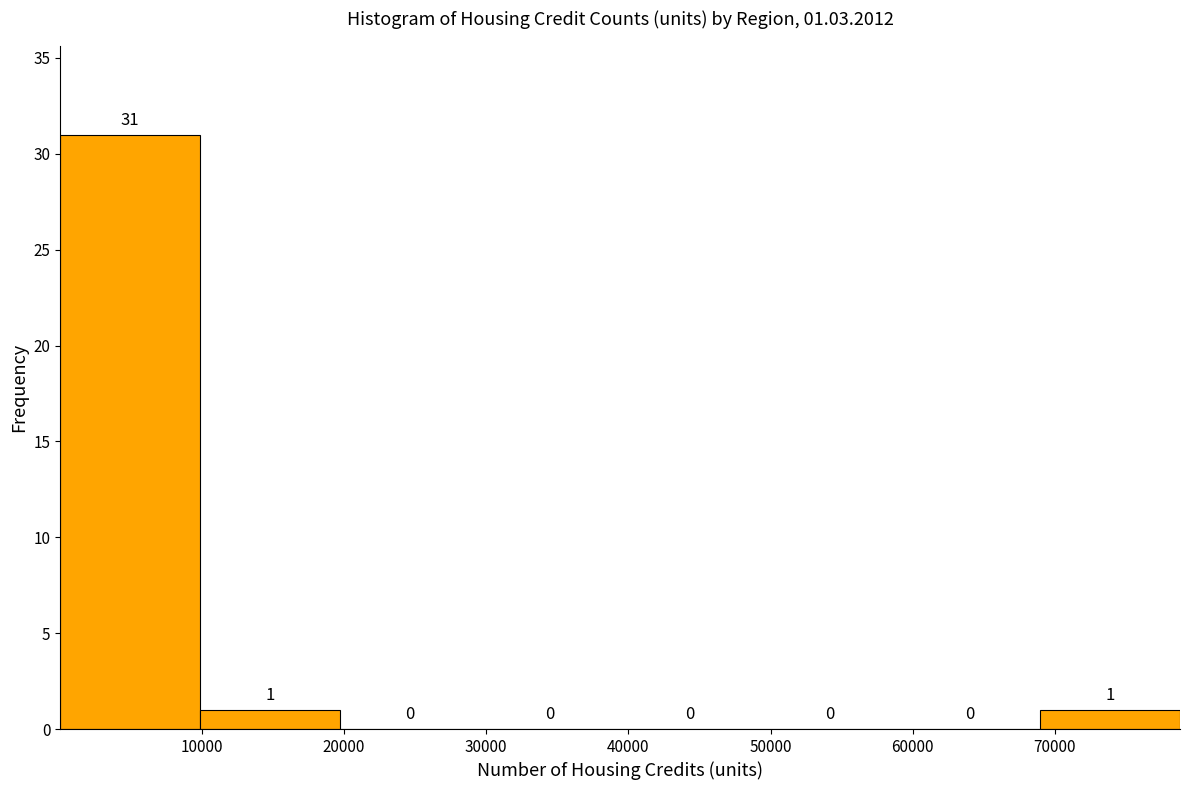

Over which range of the x-axis is the bar tallest?

0 to 10000